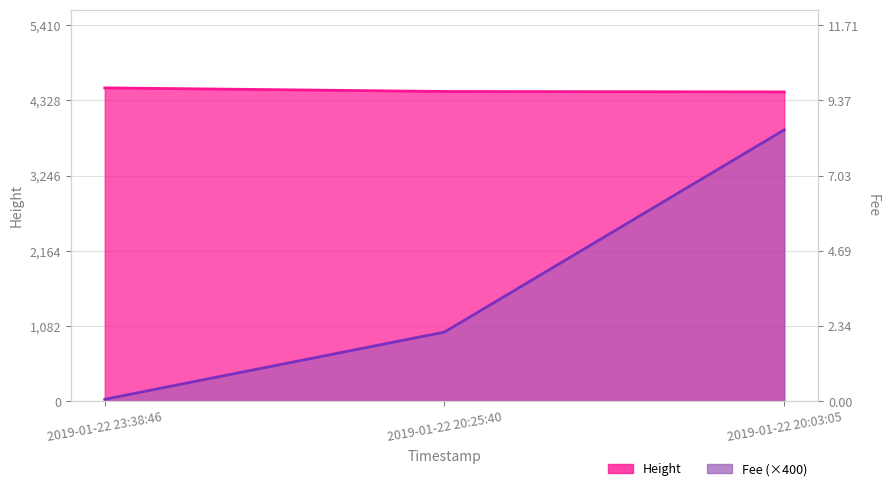

What is the smallest value displayed?

26.5